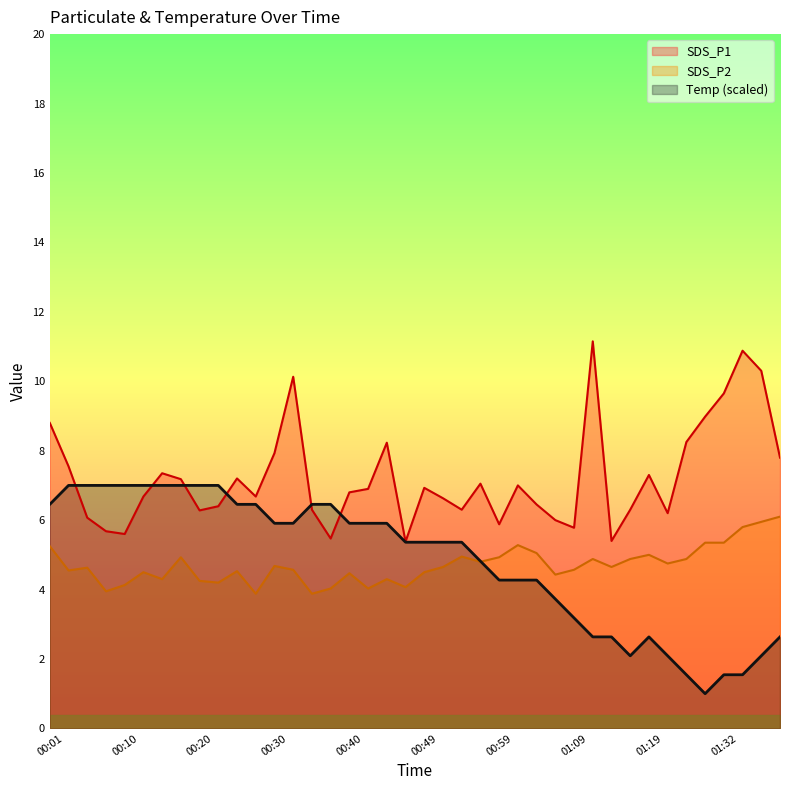

Where is the first local minimum for SDS_P2?

00:03